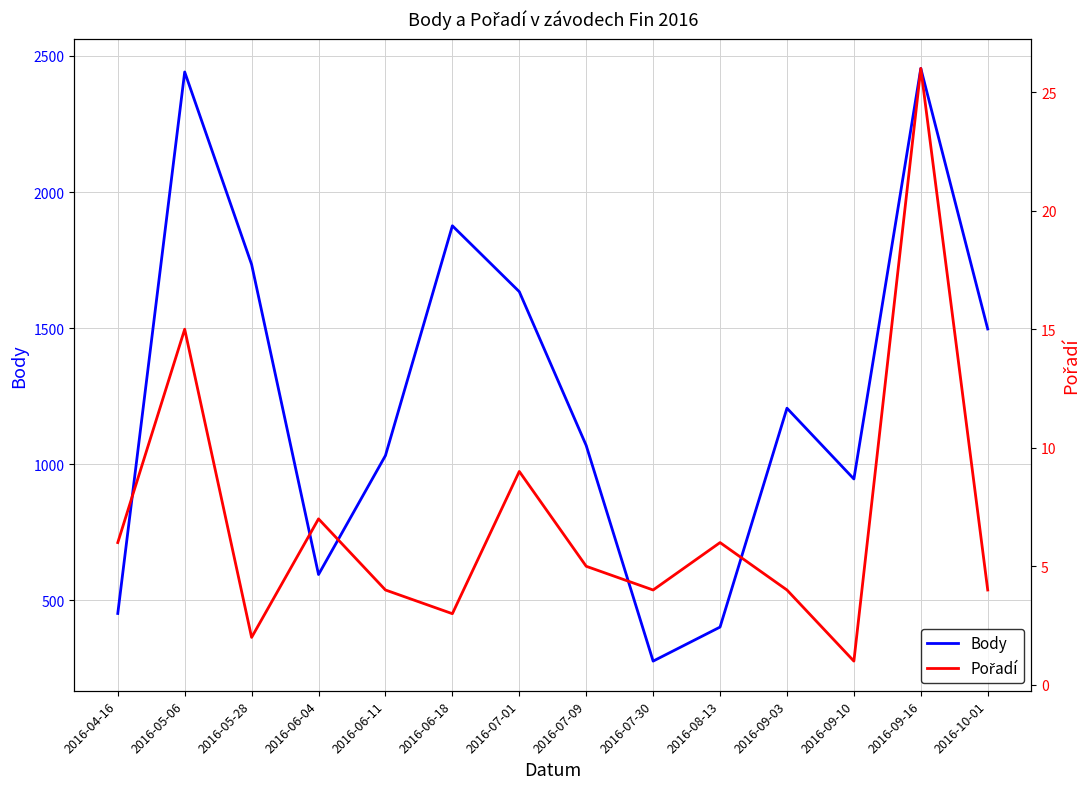

Which series changed the most between 2016-05-06 and 2016-05-28?

Body